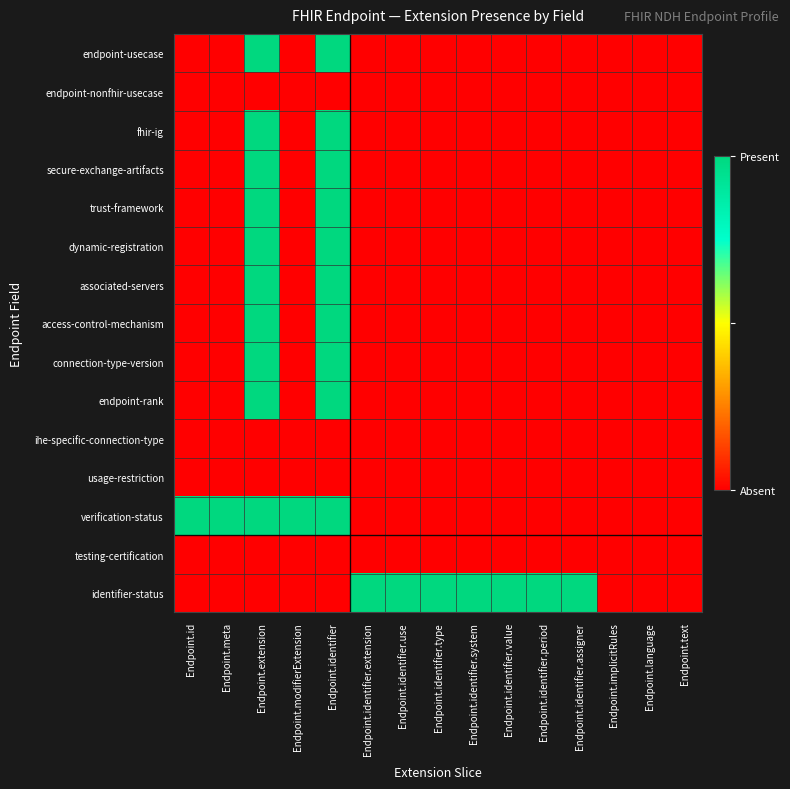

Reading left to right, transcribe all the data shown in this chart.

endpoint-usecase: Endpoint.id=0	Endpoint.meta=0	Endpoint.extension=1	Endpoint.modifierExtension=0	Endpoint.identifier=1	Endpoint.identifier.extension=0	Endpoint.identifier.use=0	Endpoint.identifier.type=0	Endpoint.identifier.system=0	Endpoint.identifier.value=0	Endpoint.identifier.period=0	Endpoint.identifier.assigner=0	Endpoint.implicitRules=0	Endpoint.language=0	Endpoint.text=0
endpoint-nonfhir-usecase: Endpoint.id=0	Endpoint.meta=0	Endpoint.extension=0	Endpoint.modifierExtension=0	Endpoint.identifier=0	Endpoint.identifier.extension=0	Endpoint.identifier.use=0	Endpoint.identifier.type=0	Endpoint.identifier.system=0	Endpoint.identifier.value=0	Endpoint.identifier.period=0	Endpoint.identifier.assigner=0	Endpoint.implicitRules=0	Endpoint.language=0	Endpoint.text=0
fhir-ig: Endpoint.id=0	Endpoint.meta=0	Endpoint.extension=1	Endpoint.modifierExtension=0	Endpoint.identifier=1	Endpoint.identifier.extension=0	Endpoint.identifier.use=0	Endpoint.identifier.type=0	Endpoint.identifier.system=0	Endpoint.identifier.value=0	Endpoint.identifier.period=0	Endpoint.identifier.assigner=0	Endpoint.implicitRules=0	Endpoint.language=0	Endpoint.text=0
secure-exchange-artifacts: Endpoint.id=0	Endpoint.meta=0	Endpoint.extension=1	Endpoint.modifierExtension=0	Endpoint.identifier=1	Endpoint.identifier.extension=0	Endpoint.identifier.use=0	Endpoint.identifier.type=0	Endpoint.identifier.system=0	Endpoint.identifier.value=0	Endpoint.identifier.period=0	Endpoint.identifier.assigner=0	Endpoint.implicitRules=0	Endpoint.language=0	Endpoint.text=0
trust-framework: Endpoint.id=0	Endpoint.meta=0	Endpoint.extension=1	Endpoint.modifierExtension=0	Endpoint.identifier=1	Endpoint.identifier.extension=0	Endpoint.identifier.use=0	Endpoint.identifier.type=0	Endpoint.identifier.system=0	Endpoint.identifier.value=0	Endpoint.identifier.period=0	Endpoint.identifier.assigner=0	Endpoint.implicitRules=0	Endpoint.language=0	Endpoint.text=0
dynamic-registration: Endpoint.id=0	Endpoint.meta=0	Endpoint.extension=1	Endpoint.modifierExtension=0	Endpoint.identifier=1	Endpoint.identifier.extension=0	Endpoint.identifier.use=0	Endpoint.identifier.type=0	Endpoint.identifier.system=0	Endpoint.identifier.value=0	Endpoint.identifier.period=0	Endpoint.identifier.assigner=0	Endpoint.implicitRules=0	Endpoint.language=0	Endpoint.text=0
associated-servers: Endpoint.id=0	Endpoint.meta=0	Endpoint.extension=1	Endpoint.modifierExtension=0	Endpoint.identifier=1	Endpoint.identifier.extension=0	Endpoint.identifier.use=0	Endpoint.identifier.type=0	Endpoint.identifier.system=0	Endpoint.identifier.value=0	Endpoint.identifier.period=0	Endpoint.identifier.assigner=0	Endpoint.implicitRules=0	Endpoint.language=0	Endpoint.text=0
access-control-mechanism: Endpoint.id=0	Endpoint.meta=0	Endpoint.extension=1	Endpoint.modifierExtension=0	Endpoint.identifier=1	Endpoint.identifier.extension=0	Endpoint.identifier.use=0	Endpoint.identifier.type=0	Endpoint.identifier.system=0	Endpoint.identifier.value=0	Endpoint.identifier.period=0	Endpoint.identifier.assigner=0	Endpoint.implicitRules=0	Endpoint.language=0	Endpoint.text=0
connection-type-version: Endpoint.id=0	Endpoint.meta=0	Endpoint.extension=1	Endpoint.modifierExtension=0	Endpoint.identifier=1	Endpoint.identifier.extension=0	Endpoint.identifier.use=0	Endpoint.identifier.type=0	Endpoint.identifier.system=0	Endpoint.identifier.value=0	Endpoint.identifier.period=0	Endpoint.identifier.assigner=0	Endpoint.implicitRules=0	Endpoint.language=0	Endpoint.text=0
endpoint-rank: Endpoint.id=0	Endpoint.meta=0	Endpoint.extension=1	Endpoint.modifierExtension=0	Endpoint.identifier=1	Endpoint.identifier.extension=0	Endpoint.identifier.use=0	Endpoint.identifier.type=0	Endpoint.identifier.system=0	Endpoint.identifier.value=0	Endpoint.identifier.period=0	Endpoint.identifier.assigner=0	Endpoint.implicitRules=0	Endpoint.language=0	Endpoint.text=0
ihe-specific-connection-type: Endpoint.id=0	Endpoint.meta=0	Endpoint.extension=0	Endpoint.modifierExtension=0	Endpoint.identifier=0	Endpoint.identifier.extension=0	Endpoint.identifier.use=0	Endpoint.identifier.type=0	Endpoint.identifier.system=0	Endpoint.identifier.value=0	Endpoint.identifier.period=0	Endpoint.identifier.assigner=0	Endpoint.implicitRules=0	Endpoint.language=0	Endpoint.text=0
usage-restriction: Endpoint.id=0	Endpoint.meta=0	Endpoint.extension=0	Endpoint.modifierExtension=0	Endpoint.identifier=0	Endpoint.identifier.extension=0	Endpoint.identifier.use=0	Endpoint.identifier.type=0	Endpoint.identifier.system=0	Endpoint.identifier.value=0	Endpoint.identifier.period=0	Endpoint.identifier.assigner=0	Endpoint.implicitRules=0	Endpoint.language=0	Endpoint.text=0
verification-status: Endpoint.id=1	Endpoint.meta=1	Endpoint.extension=1	Endpoint.modifierExtension=1	Endpoint.identifier=1	Endpoint.identifier.extension=0	Endpoint.identifier.use=0	Endpoint.identifier.type=0	Endpoint.identifier.system=0	Endpoint.identifier.value=0	Endpoint.identifier.period=0	Endpoint.identifier.assigner=0	Endpoint.implicitRules=0	Endpoint.language=0	Endpoint.text=0
testing-certification: Endpoint.id=0	Endpoint.meta=0	Endpoint.extension=0	Endpoint.modifierExtension=0	Endpoint.identifier=0	Endpoint.identifier.extension=0	Endpoint.identifier.use=0	Endpoint.identifier.type=0	Endpoint.identifier.system=0	Endpoint.identifier.value=0	Endpoint.identifier.period=0	Endpoint.identifier.assigner=0	Endpoint.implicitRules=0	Endpoint.language=0	Endpoint.text=0
identifier-status: Endpoint.id=0	Endpoint.meta=0	Endpoint.extension=0	Endpoint.modifierExtension=0	Endpoint.identifier=0	Endpoint.identifier.extension=1	Endpoint.identifier.use=1	Endpoint.identifier.type=1	Endpoint.identifier.system=1	Endpoint.identifier.value=1	Endpoint.identifier.period=1	Endpoint.identifier.assigner=1	Endpoint.implicitRules=0	Endpoint.language=0	Endpoint.text=0